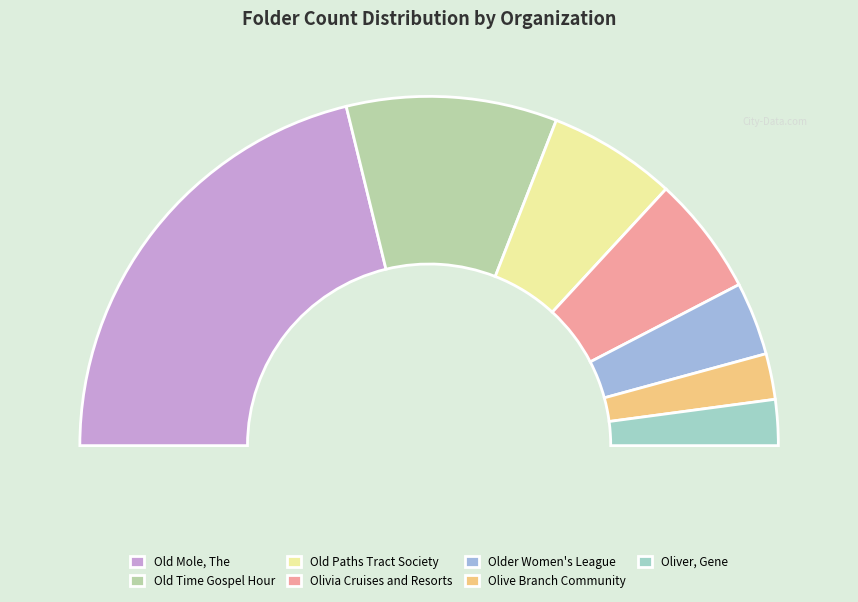

Combined, what portion of the pie is Olivia Cruises and Resorts and Old Mole, The?

53.4%